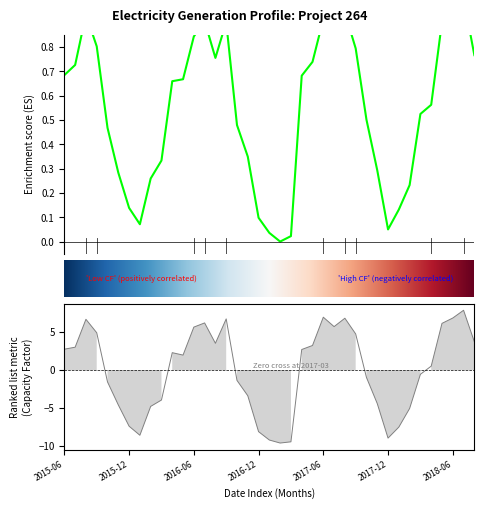

Reading left to right, transcribe all the data shown in this chart.

Electricity Generated: 0.7	0.7	0.9	0.8	0.5	0.3	0.1	0.1	0.3	0.3	0.7	0.7	0.8	0.9	0.8	0.9	0.5	0.3	0.1	0.0	0.0	0.0	0.7	0.7	0.9	0.9	0.9	0.8	0.5	0.3	0.0	0.1	0.2	0.5	0.6	0.9	0.9	1.0	0.8
Capacity Factor: 2.8	3.0	6.7	4.9	-1.6	-4.6	-7.4	-8.6	-4.8	-3.9	2.3	2.0	5.7	6.2	3.5	6.8	-1.4	-3.4	-8.1	-9.2	-9.6	-9.4	2.7	3.2	7.0	5.7	6.8	4.8	-1.0	-4.4	-9.0	-7.5	-5.0	-0.5	0.5	6.2	6.9	7.9	3.7